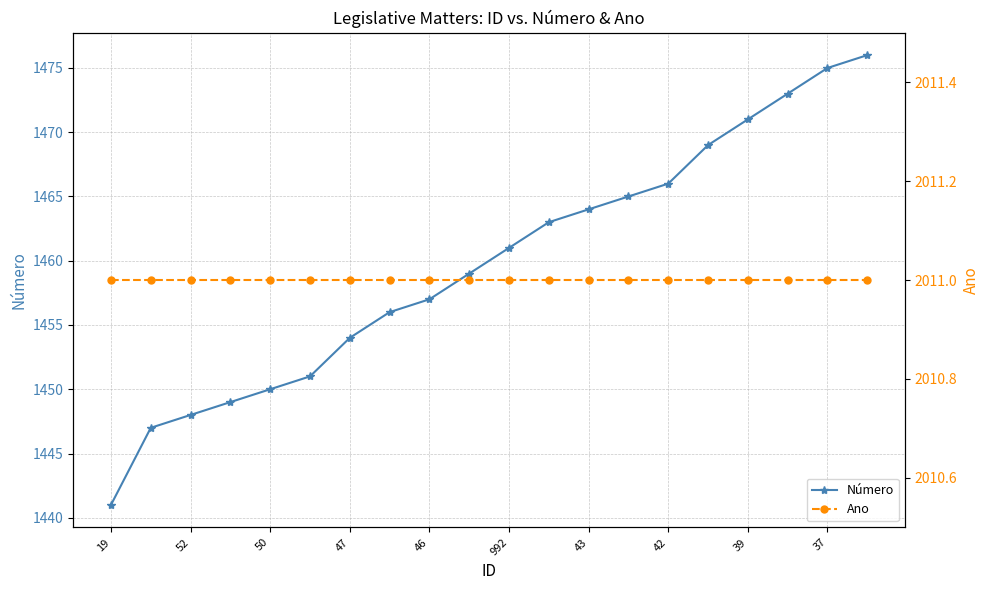

The Ano series shows 2011 at 13. True or false?

True